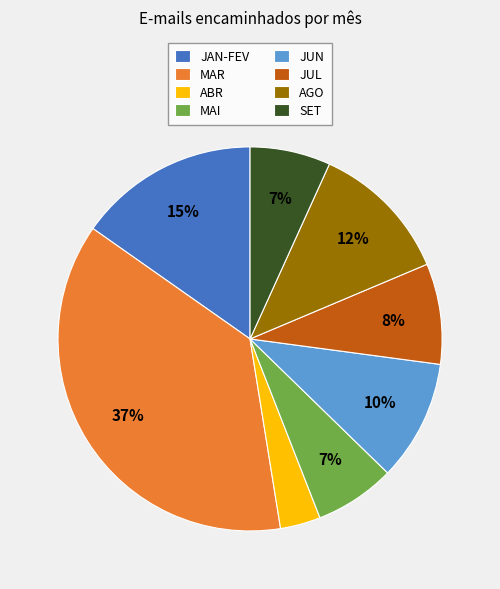

To the nearest percent, what portion does SET represent?

7%